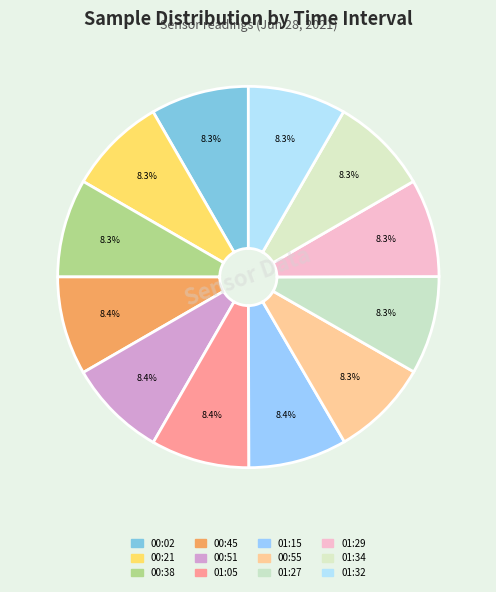

The 01:05 slice represents 2% of the pie. True or false?

False